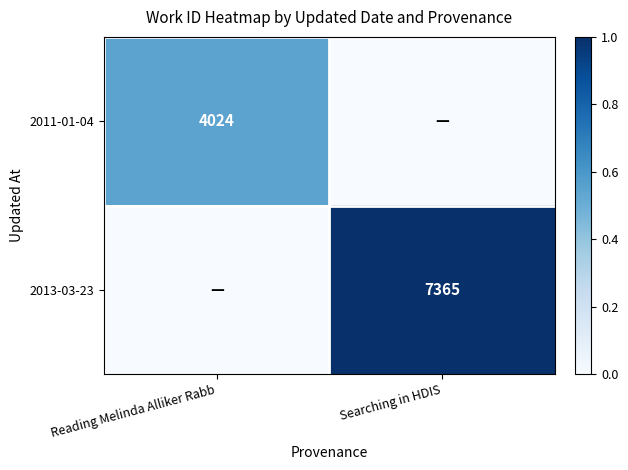

Is it true that 2013-03-23 equals 10604 at Searching in HDIS?

False